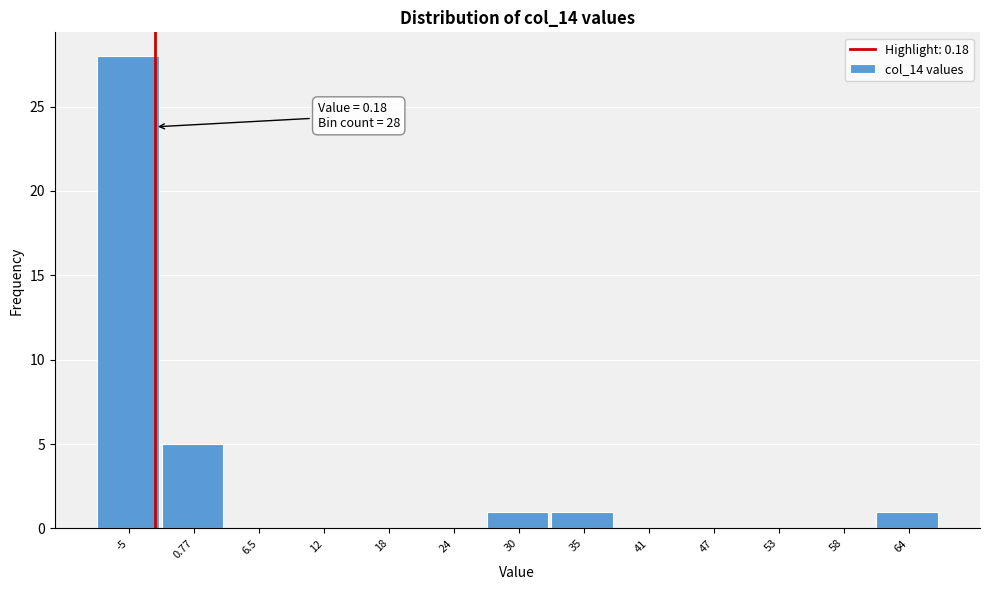

Reading left to right, extract all data points from this chart.

-5=28	0.77=5	6.5=0	12=0	18=0	24=0	30=1	35=1	41=0	47=0	53=0	58=0	64=1